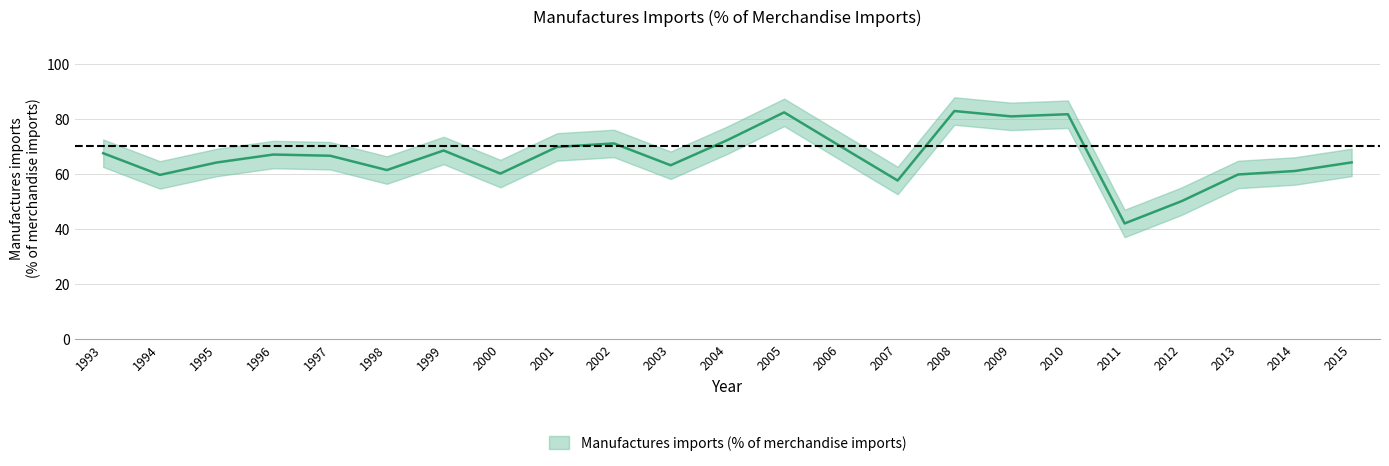

True or false: the data has more than 2 interior local peaks.

True